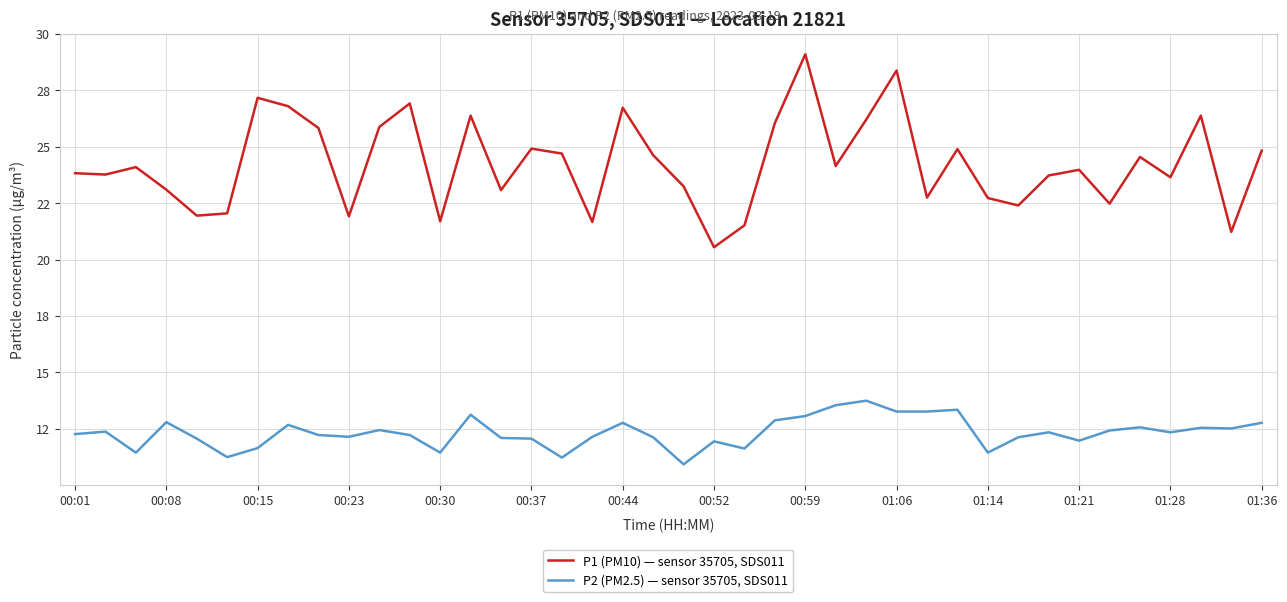

What are all the series names shown in the legend?

P1 (PM10) — sensor 35705, SDS011, P2 (PM2.5) — sensor 35705, SDS011